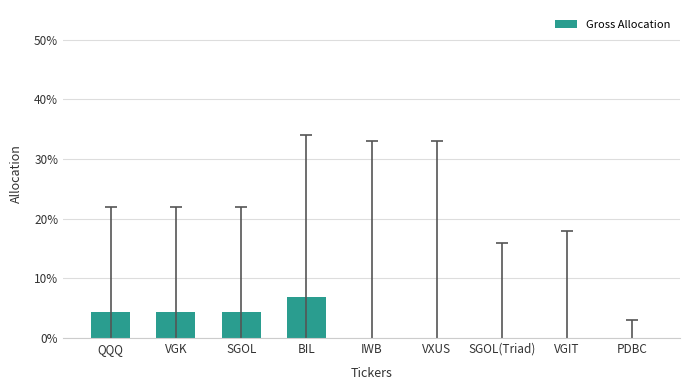

What is the label of the 5th bar from the right?

IWB